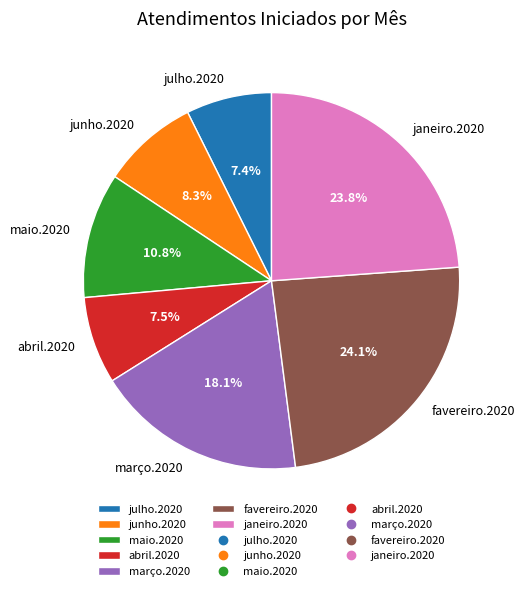

How many segments does this pie chart have?

7